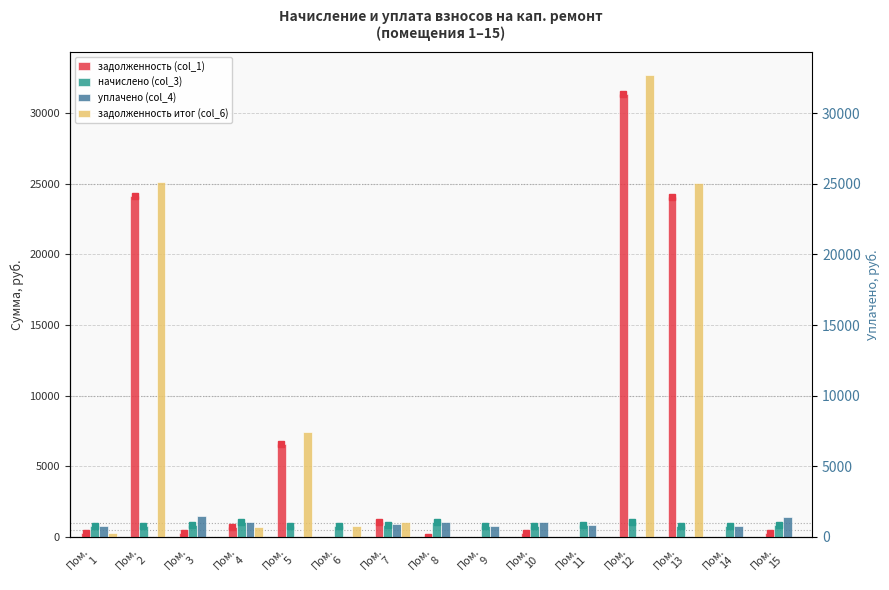

Rank the series by their maximum value, from lowest to highest.

начислено (col_3), уплачено (col_4), задолженность (col_1), задолженность итог (col_6)